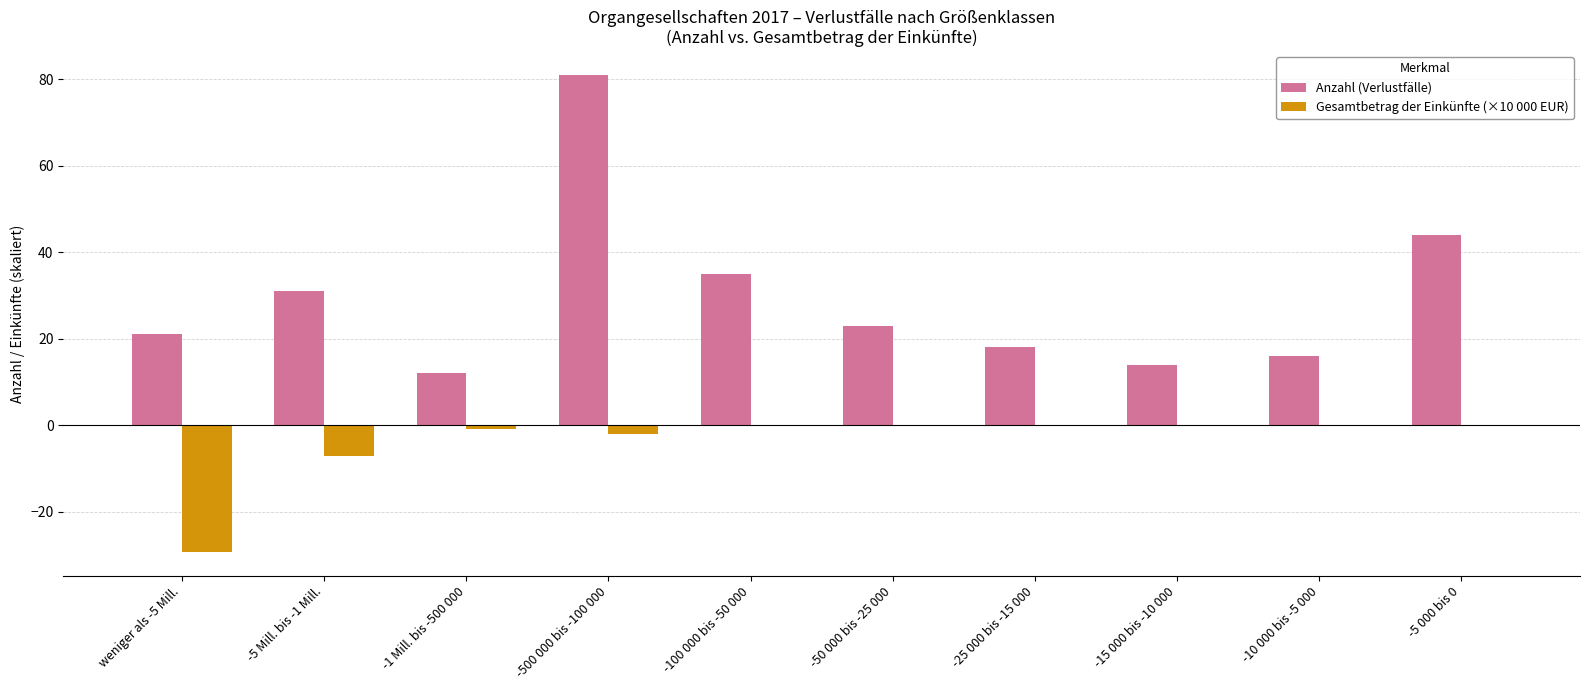

Is the value of Gesamtbetrag der Einkünfte (×10 000 EUR) at -500 000 bis -100 000 greater than the value of Anzahl (Verlustfälle) at -50 000 bis -25 000?

No